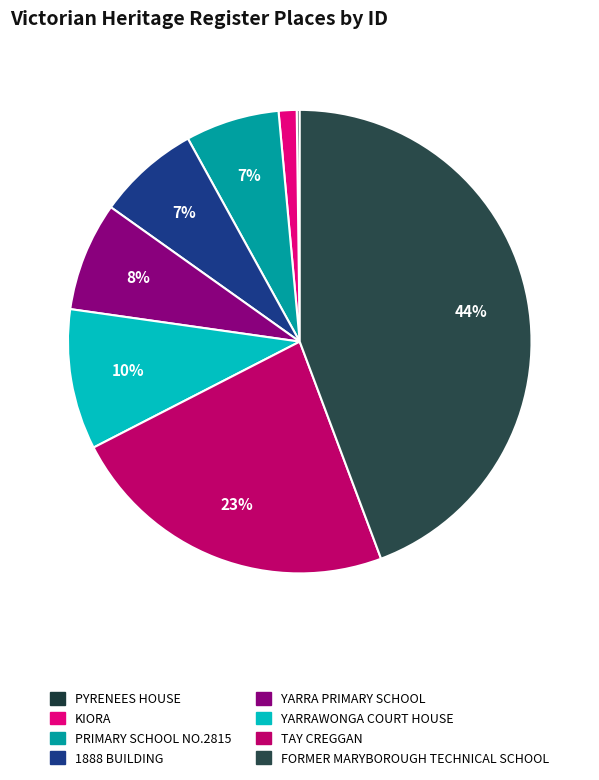

The FORMER MARYBOROUGH TECHNICAL SCHOOL slice represents 59% of the pie. True or false?

False